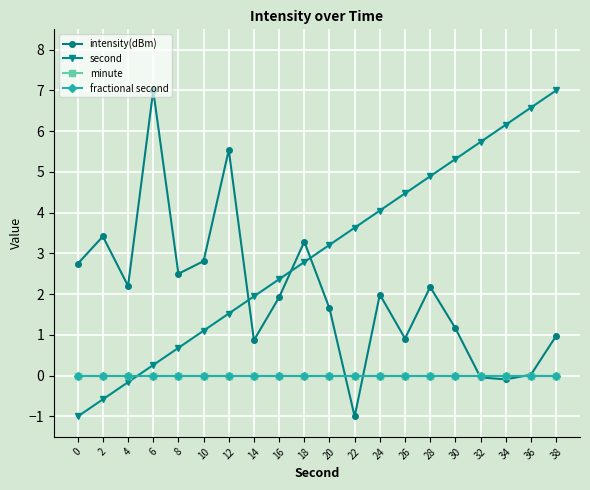

What is the average value of the second series?

3.0